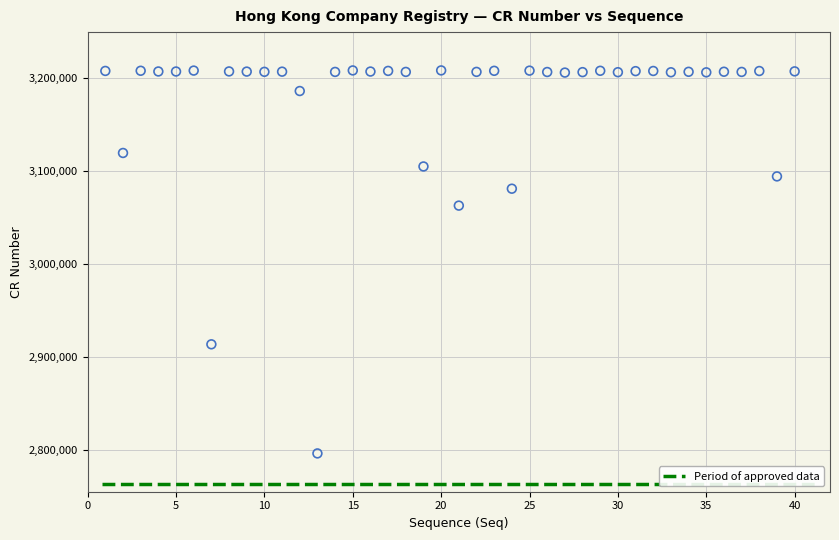

What Y value in the scatter plot is closest to 3002161?

3062632